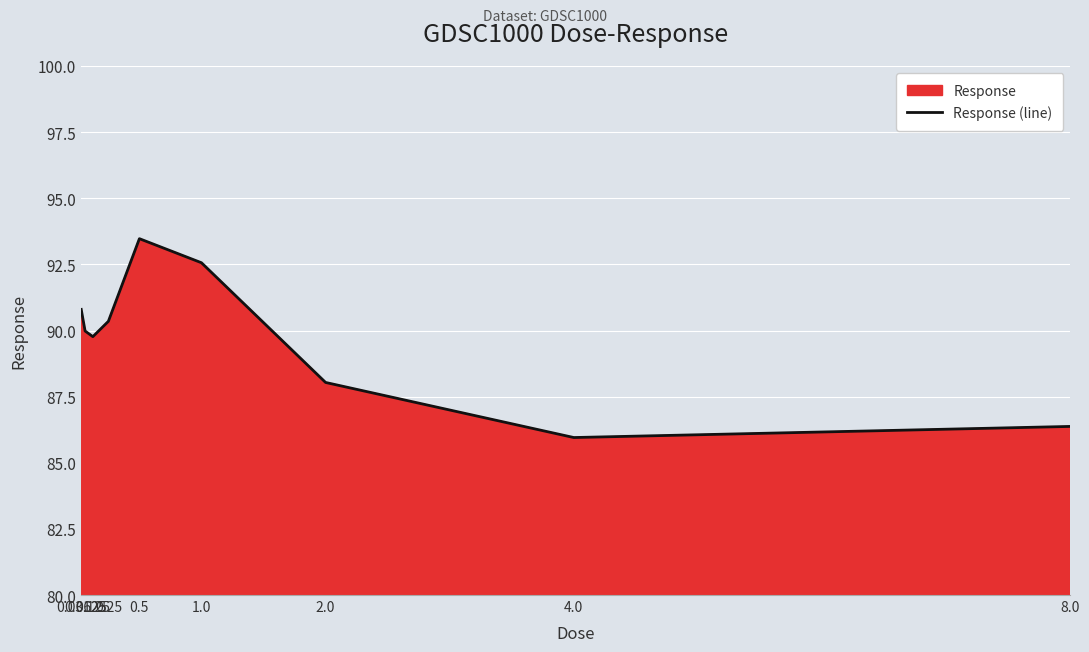

Count the number of categories in the chart.

9